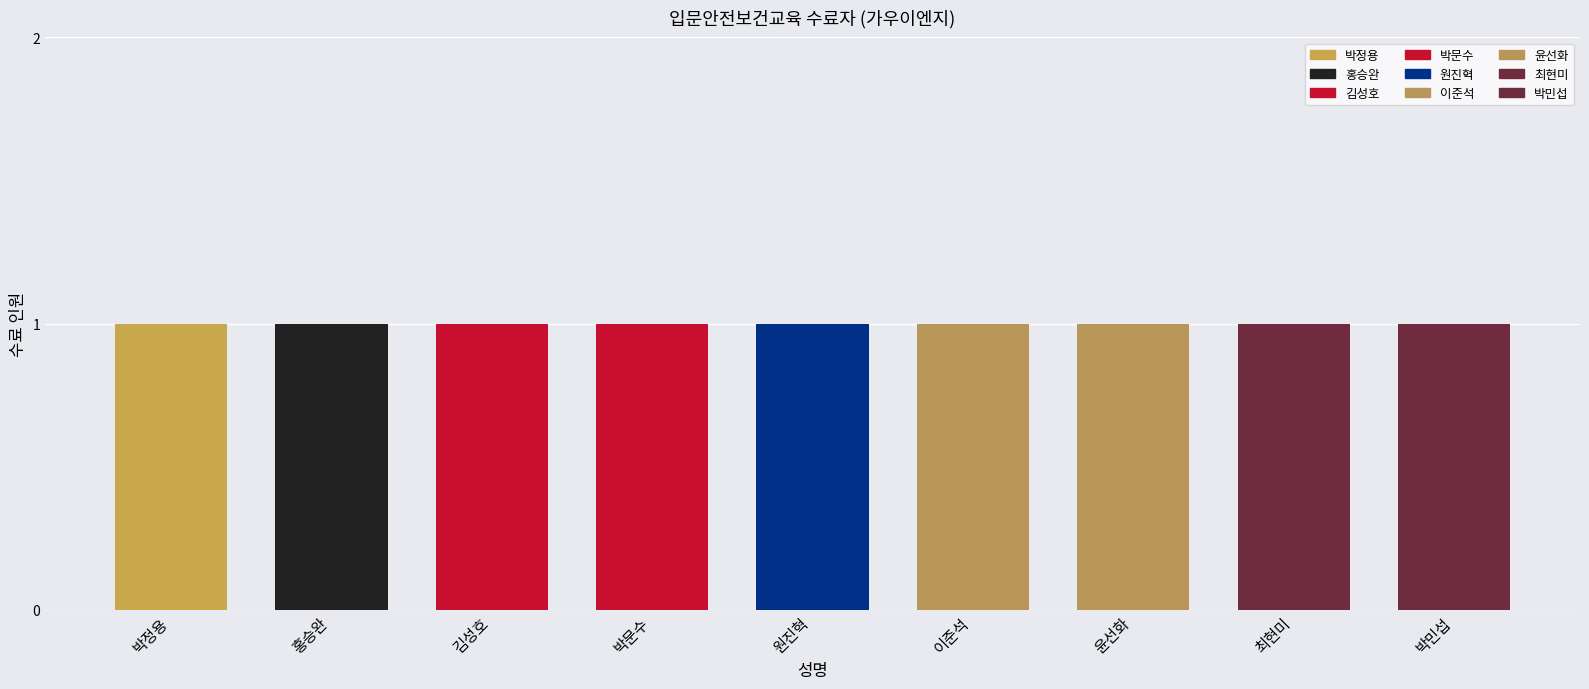

What is the average value?

1